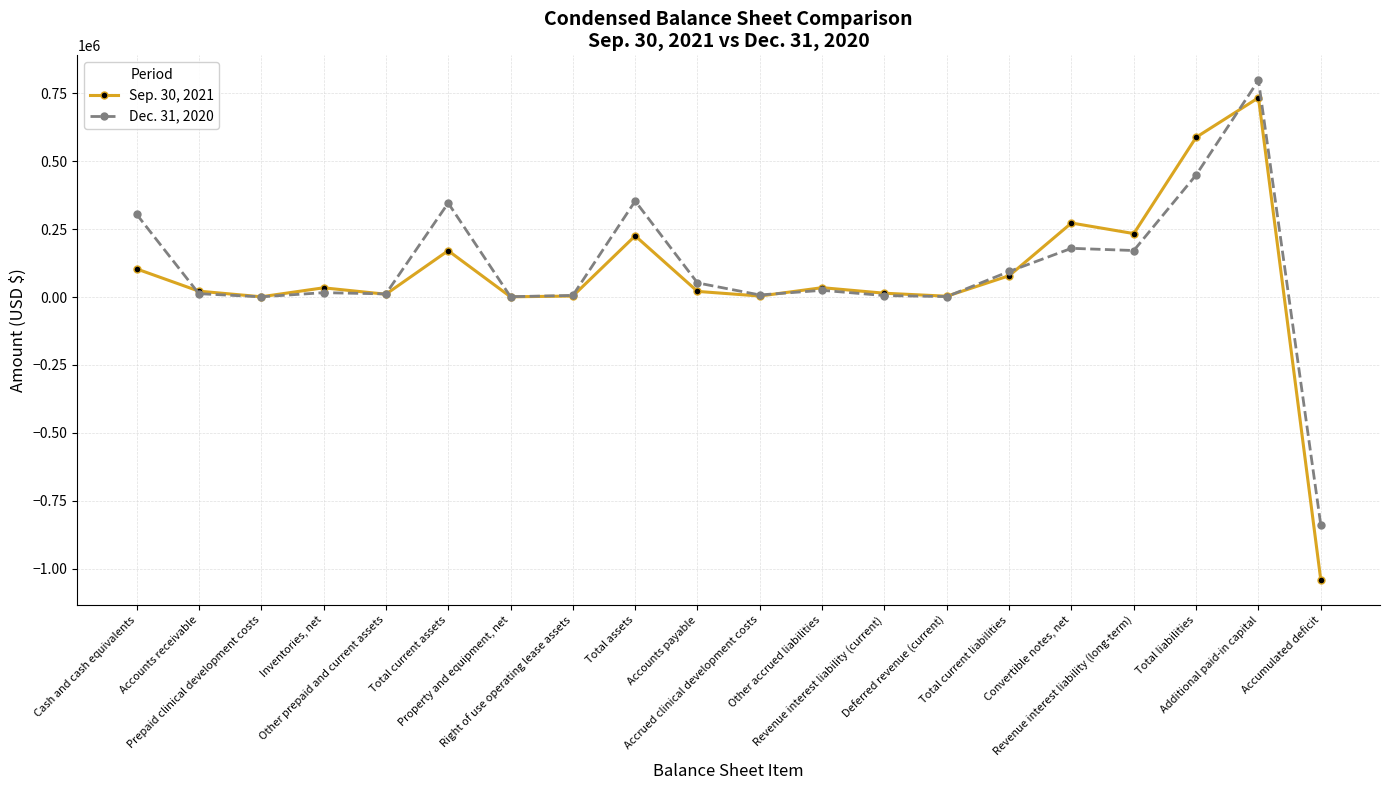

True or false: Dec. 31, 2020 has more than 0 points higher than both neighbors.

True